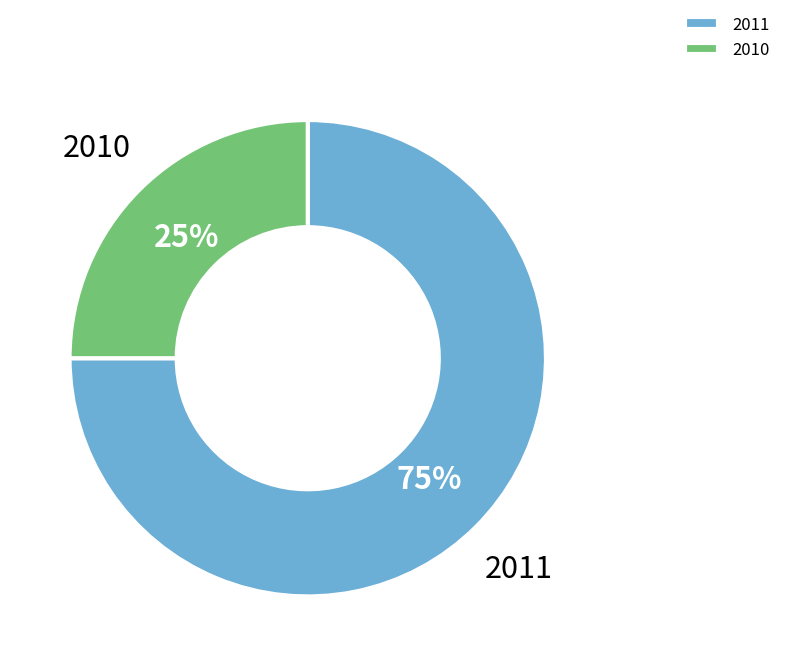

What percentage is the 2010 slice, to the nearest percent?

25%